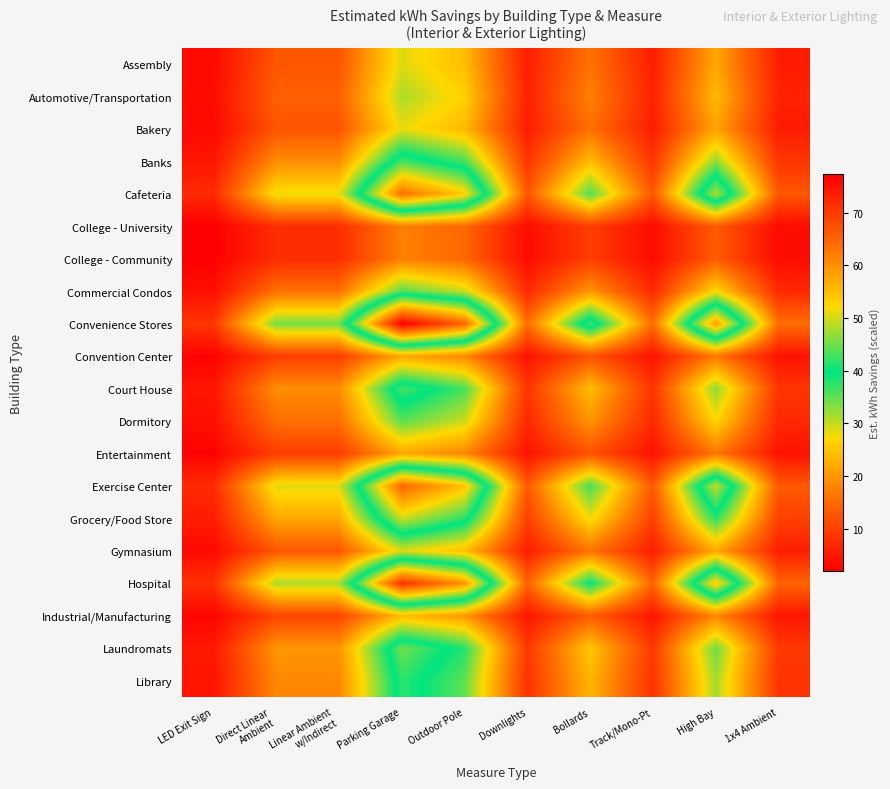

At which category is the sum across all series the highest?

Parking Garage